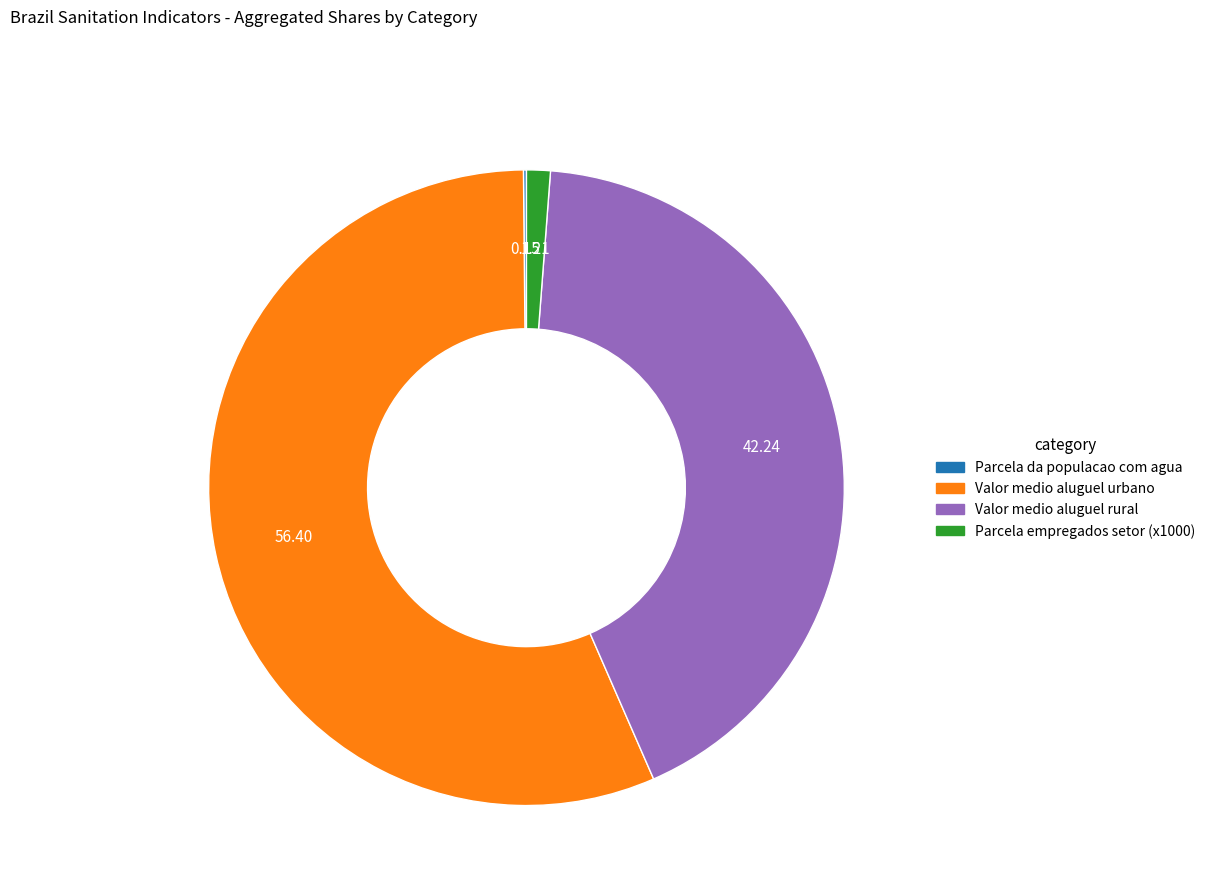

Is there a majority slice in this chart?

Yes